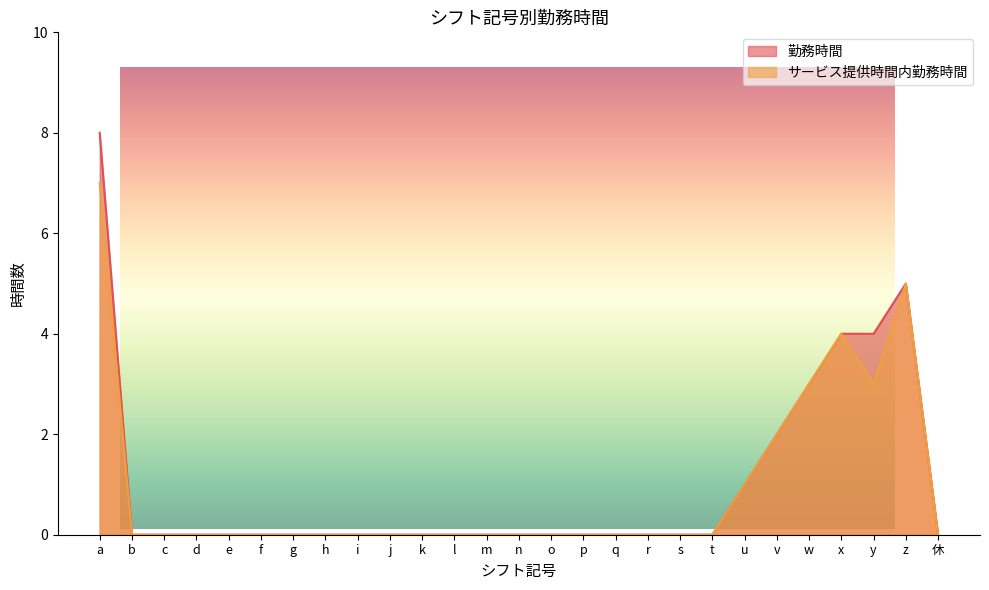

At which category is the sum across all series the highest?

a